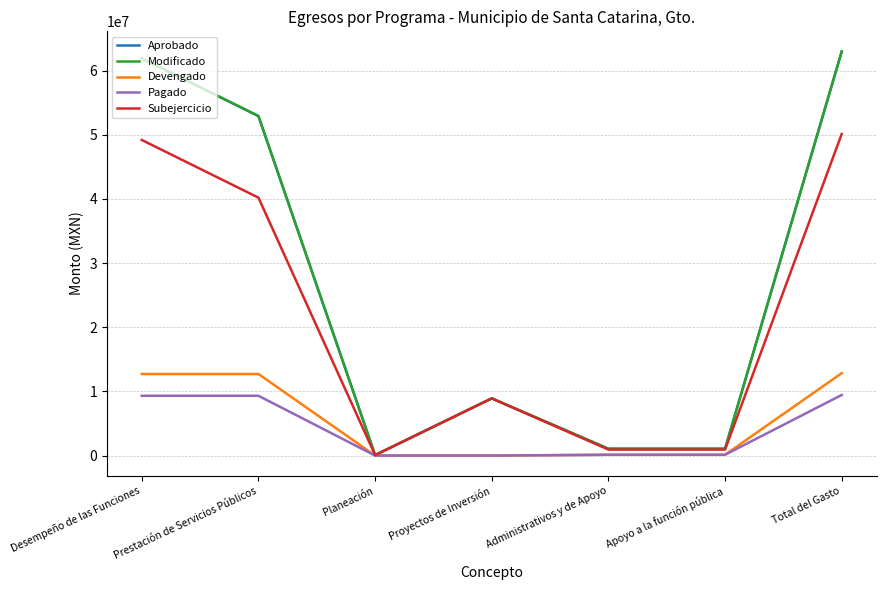

What is the difference between the maximum and minimum values in the Modificado series?

62884767.4